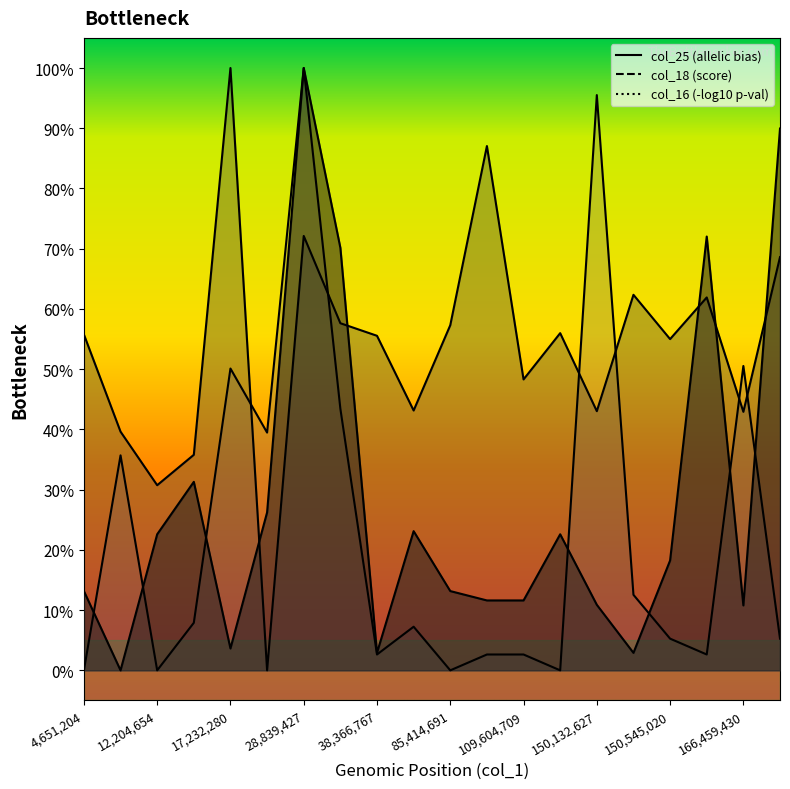

True or false: col_25 has a value of 0.1 at 12221026.

False